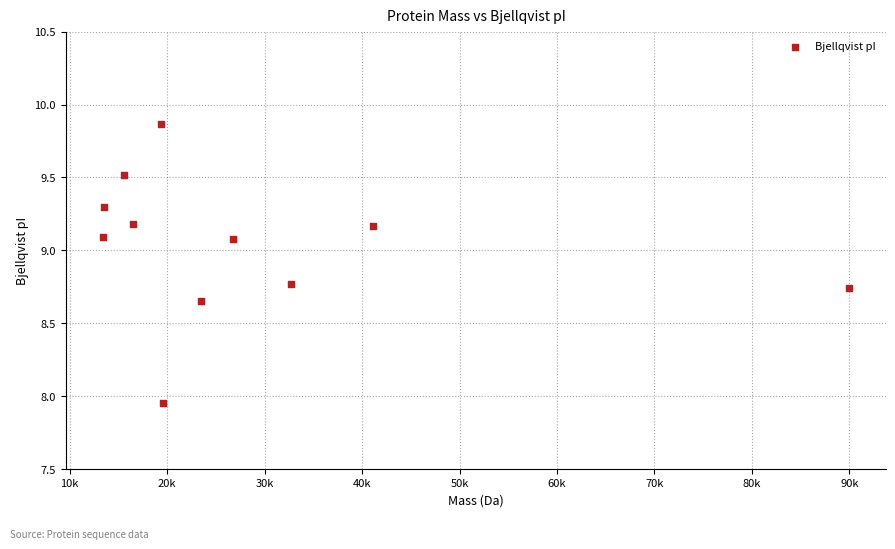

What is the average Y value?

9.0